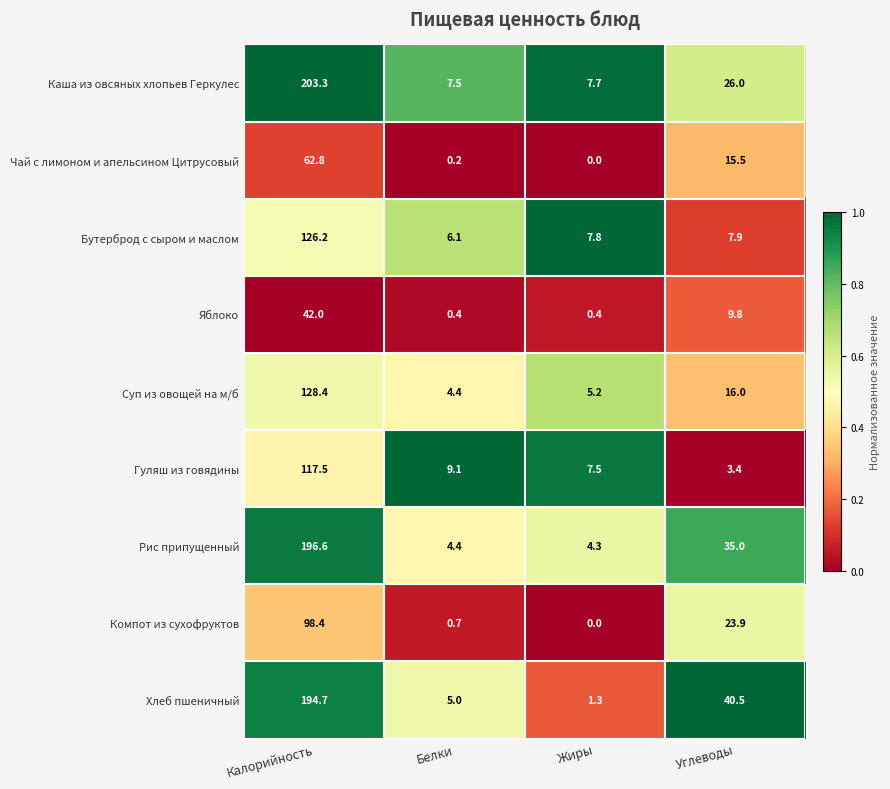

What is the average value of the Гуляш из говядины series?

34.4